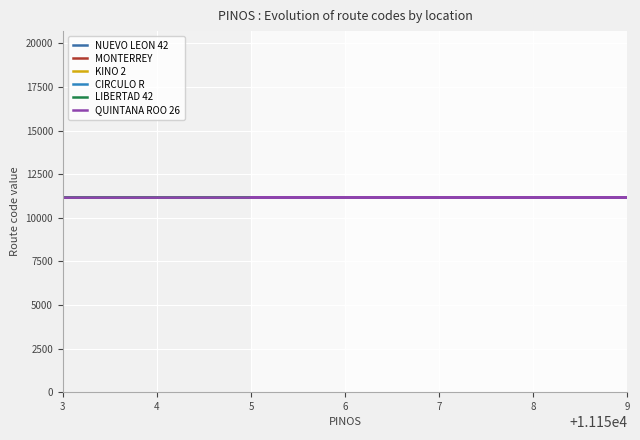

Between 5 and 8, which is larger?

8